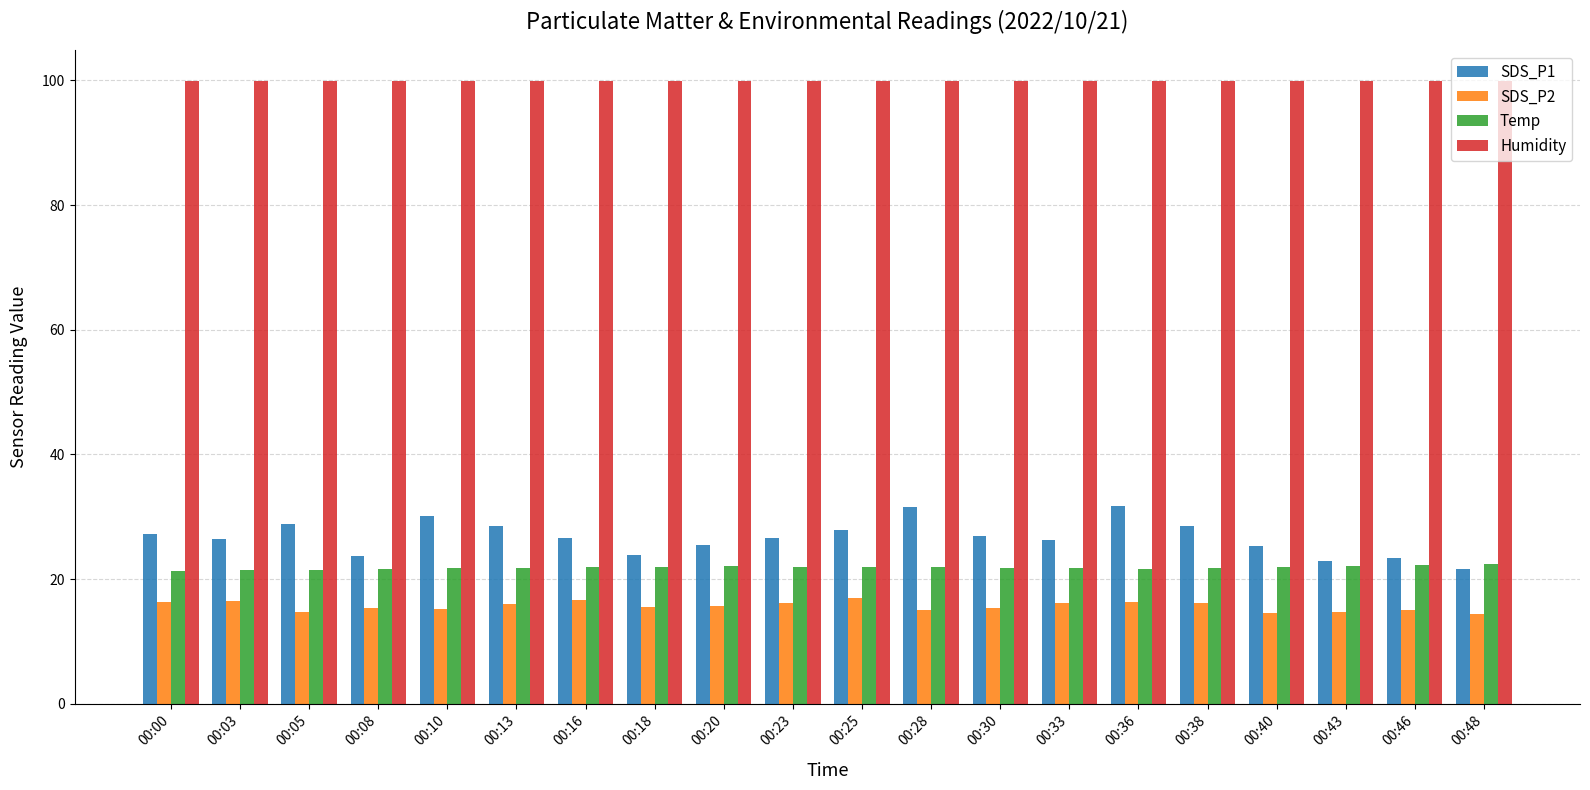

Does the chart contain stacked bars?

No